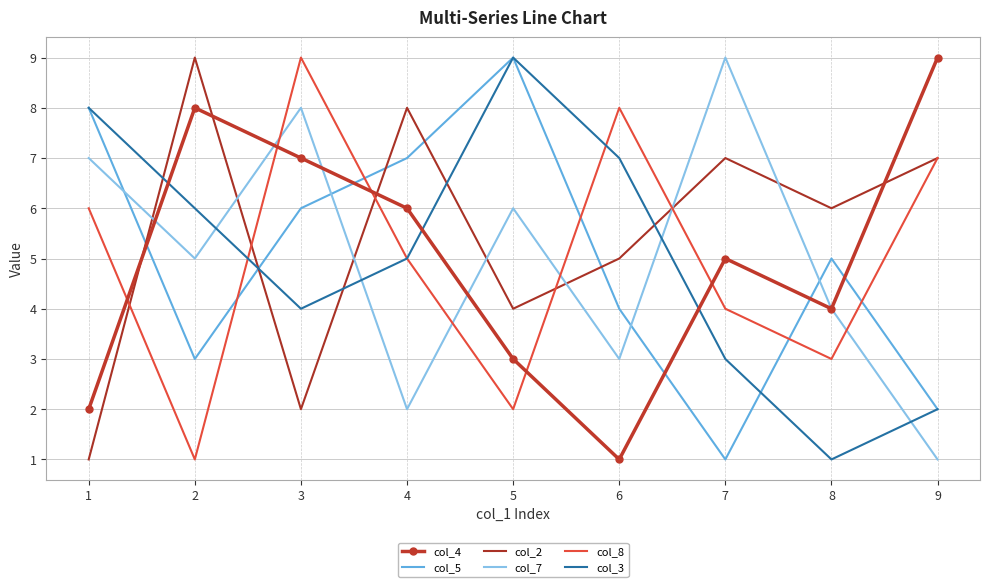

At which label does col_8 first exceed 5?

1